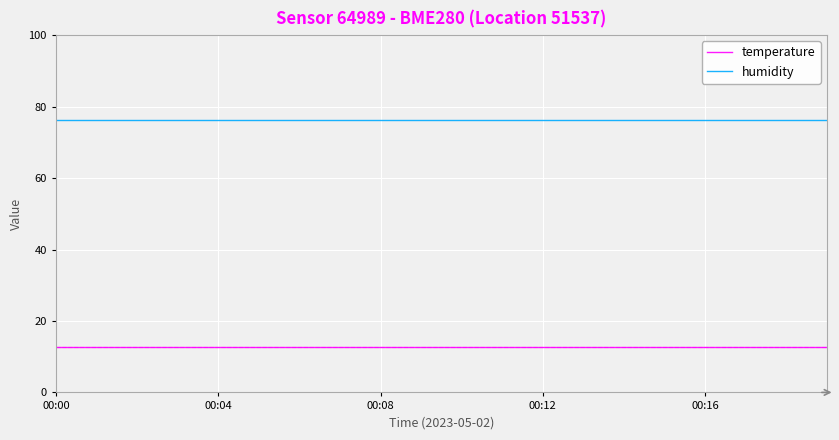

Rank the series by their maximum value, from highest to lowest.

humidity, temperature